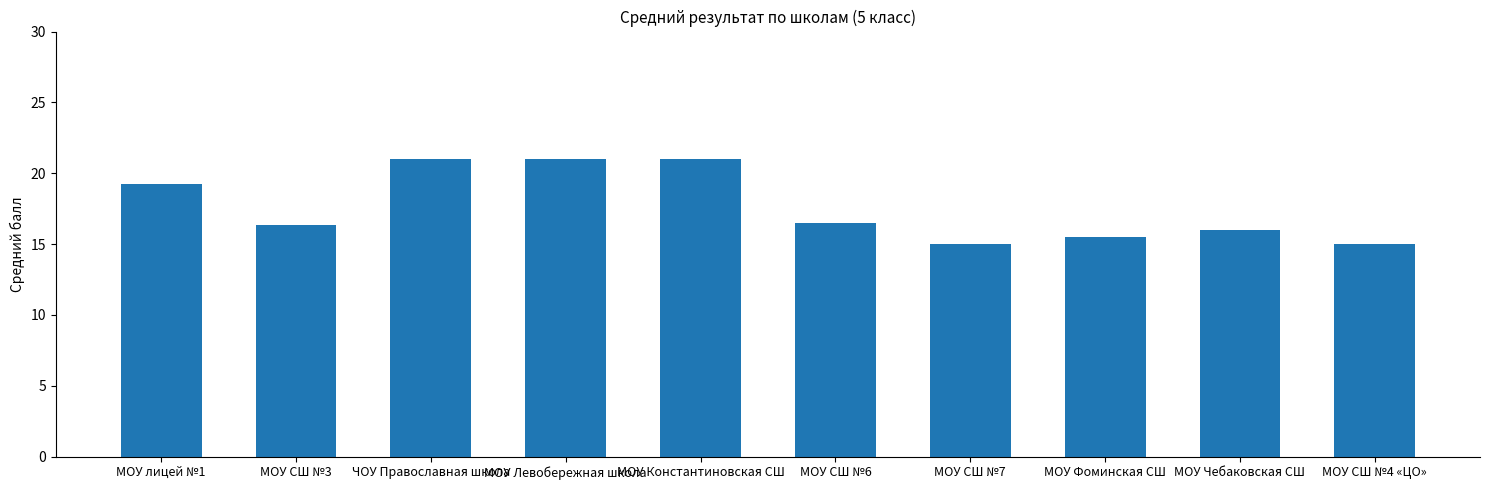

What is the ratio of the value at МОУ Константиновская СШ to the value at МОУ СШ №3?

1.3